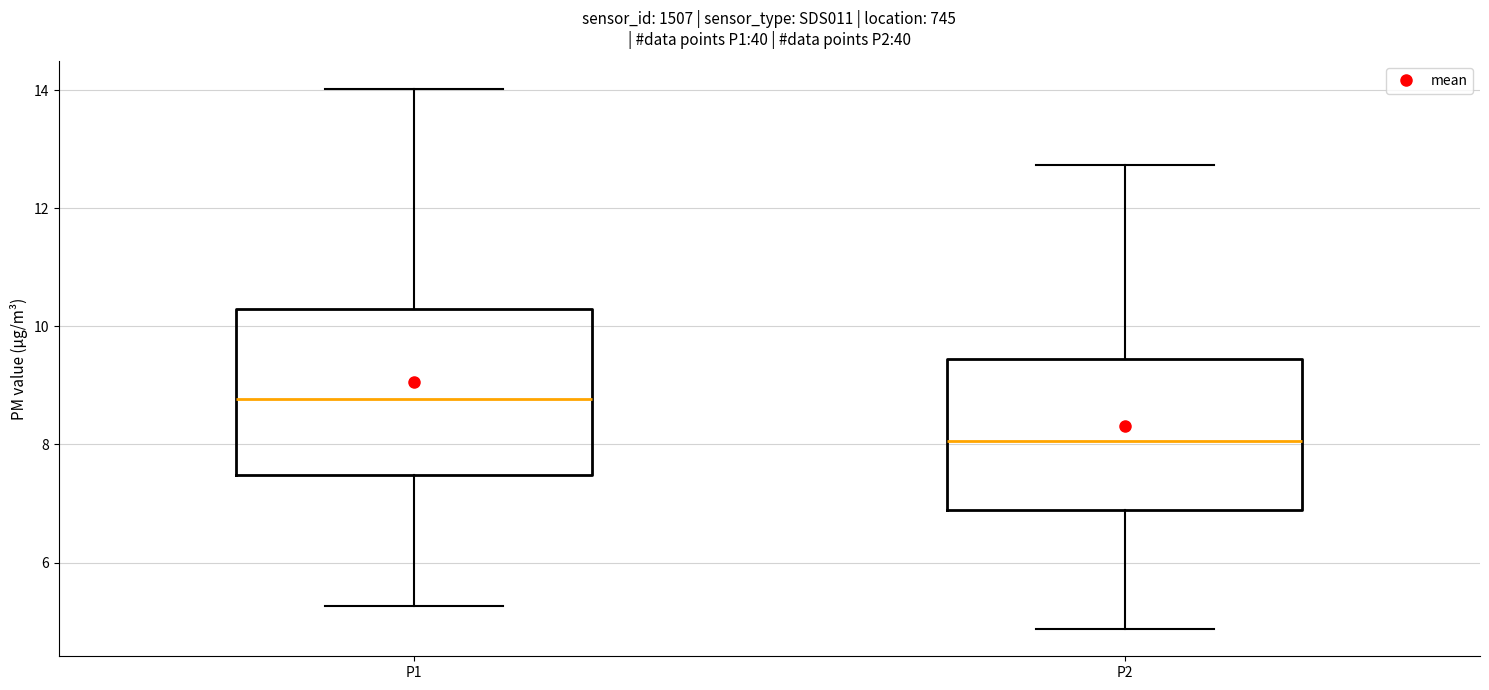

Where is the upper edge of the box for P2 on the y-axis? The values are not printed on the chart, so give them approximately, as read against the axis.

9.4